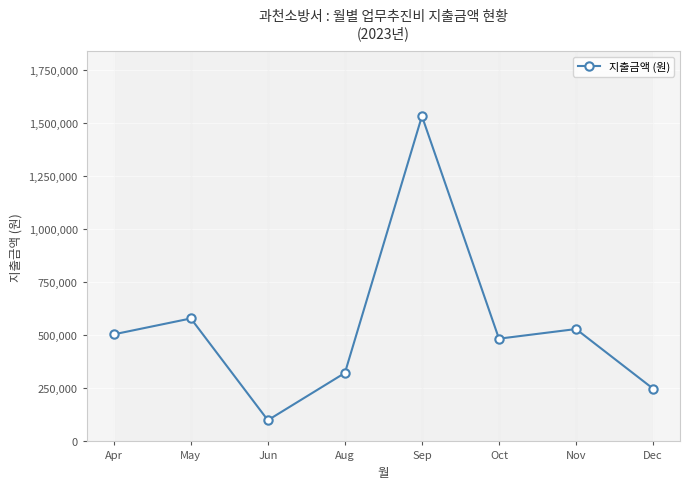

Where is the data nearest to the value 817100?

May